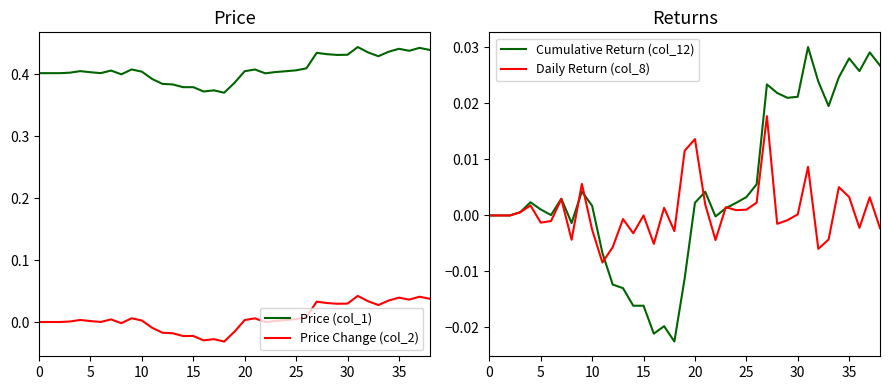

What are all the series names shown in the legend?

Price (col_1), Price Change (col_2), Cumulative Return (col_12), Daily Return (col_8)